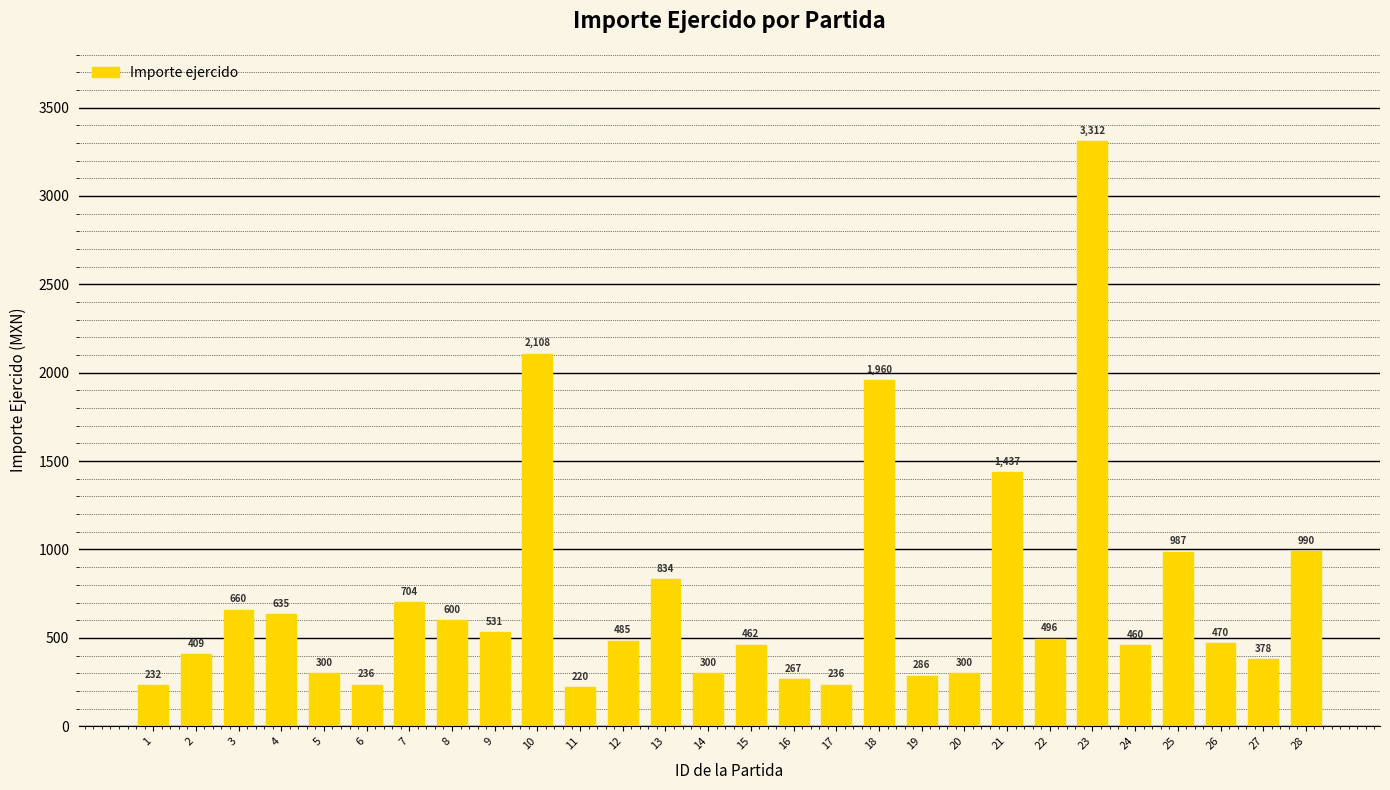

What is the change in value from 9 to 19?

-245.0